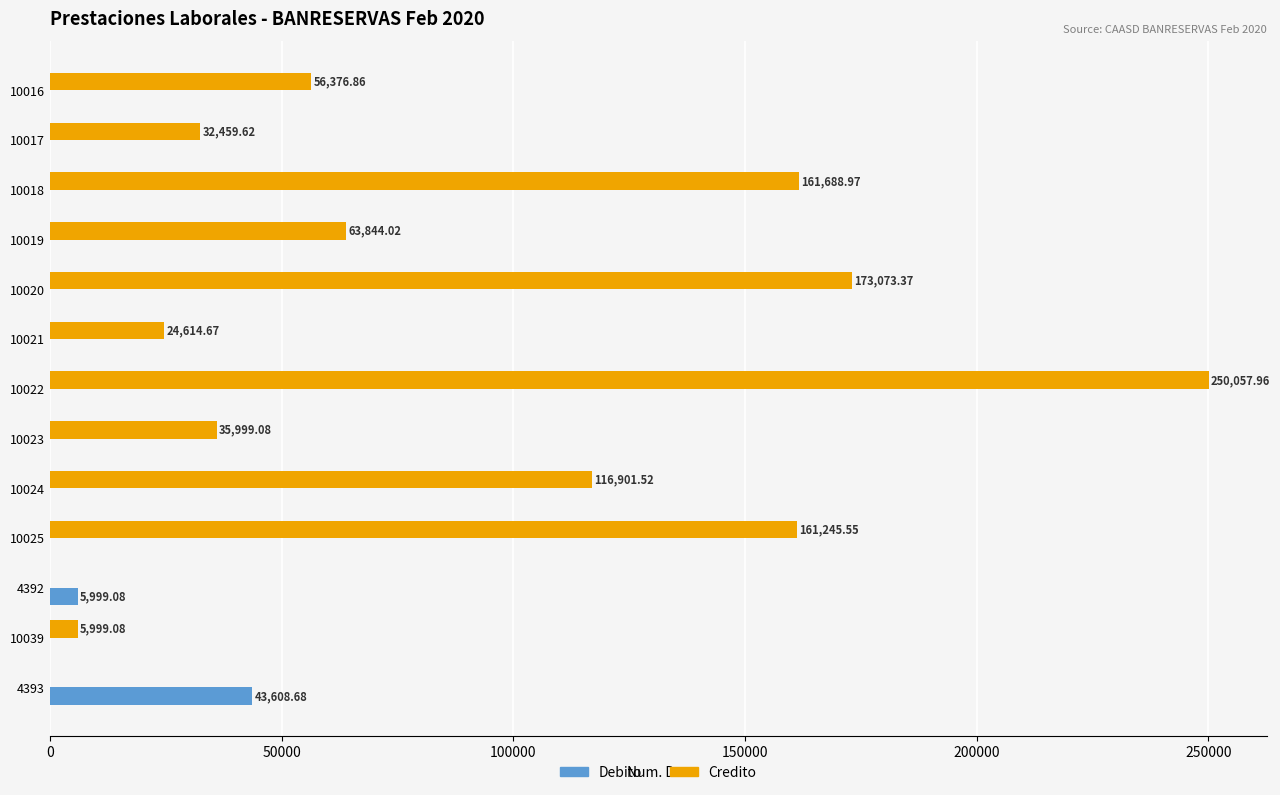

What is the sum of all Debito values?

49607.8